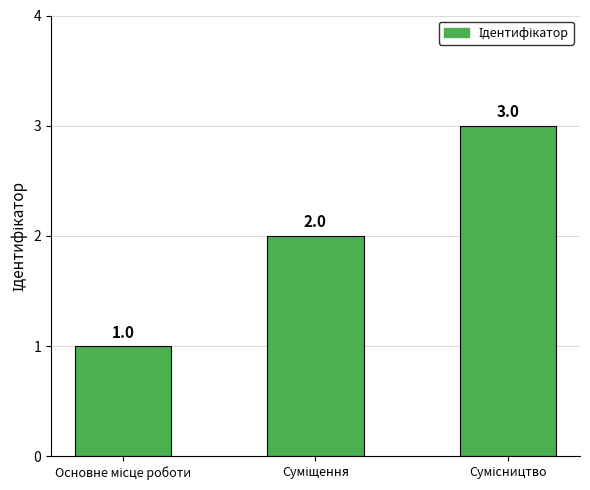

How many data points are less than 2?

1